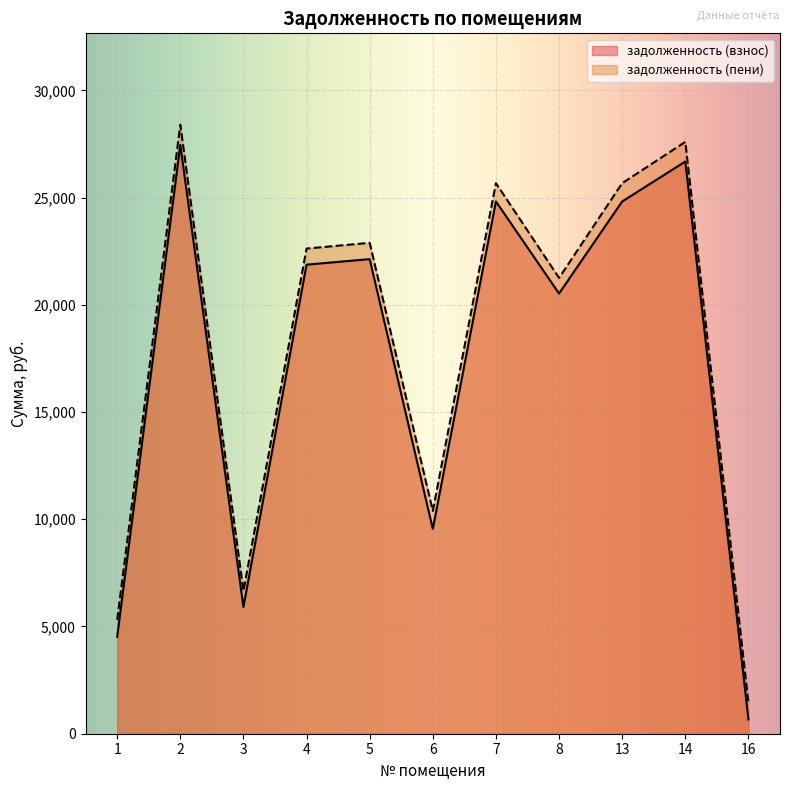

Rank the series by their average value, from highest to lowest.

задолженность (пени), задолженность (взнос)